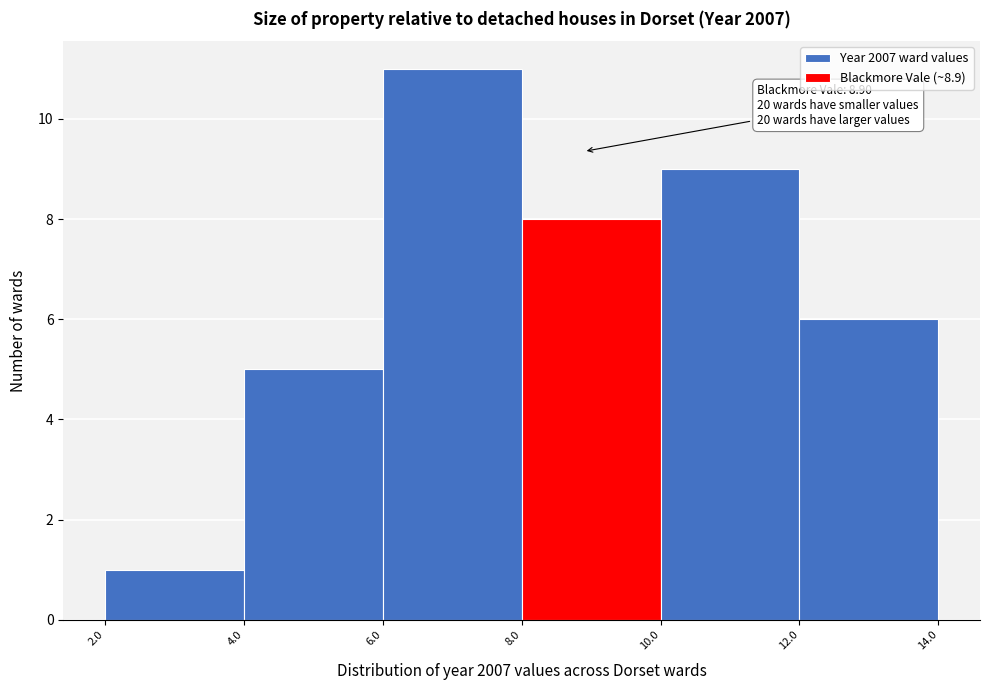

Over which range of the x-axis is the bar tallest?

6.0 to 8.0